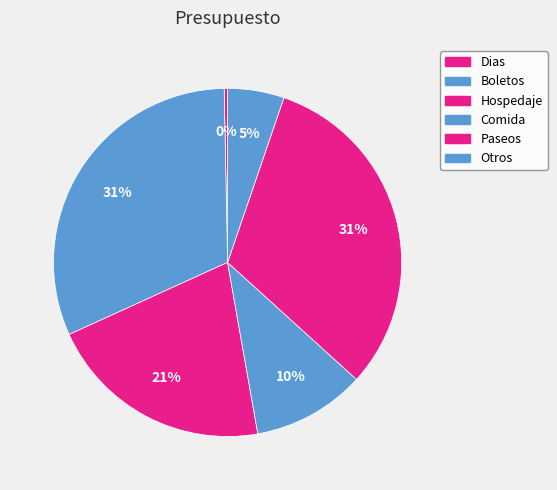

Which has a higher value, Paseos or Boletos?

Paseos